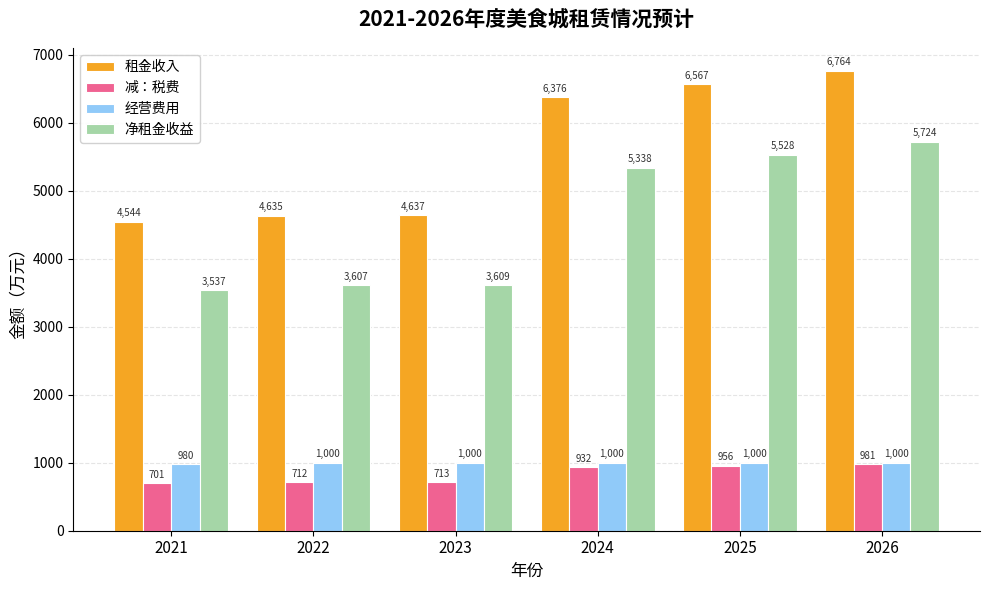

What is the difference between the highest and lowest values at 2026?

5783.6